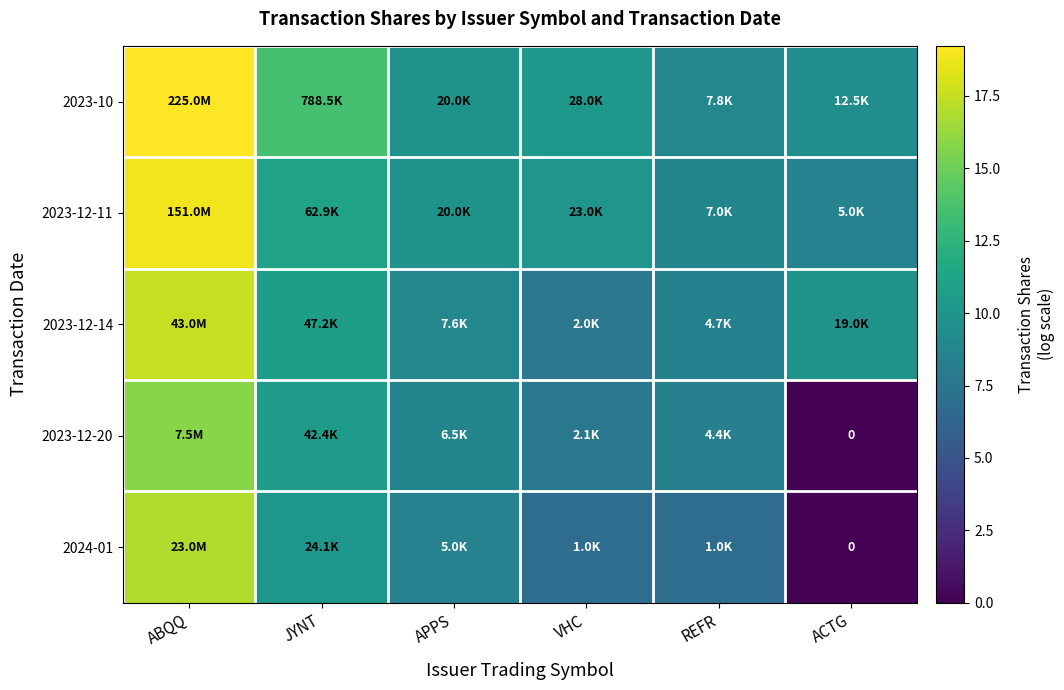

Which has a higher value, ACTG or ABQQ?

ABQQ